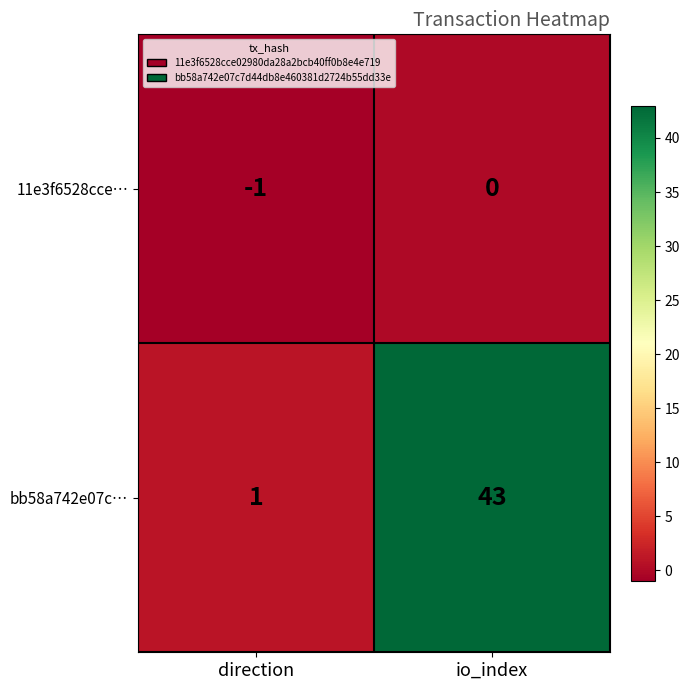

Which series has the widest spread of values?

bb58a742e07c…